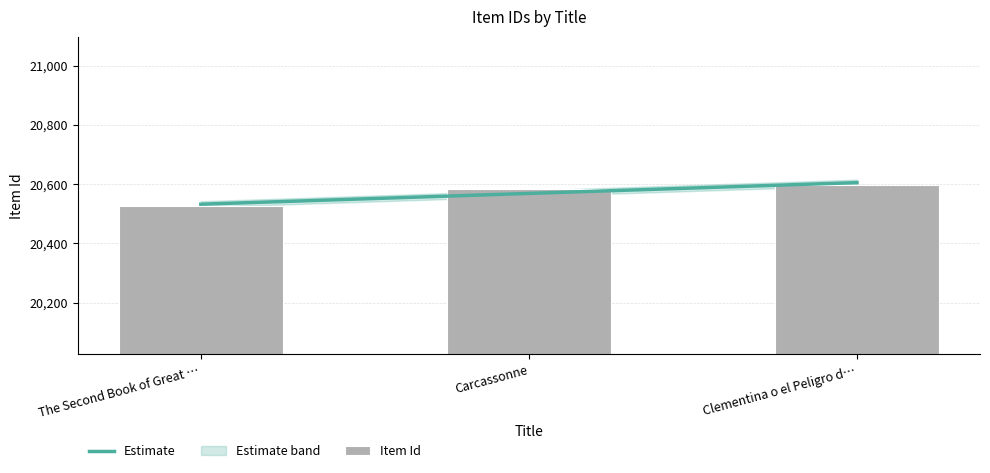

What is the change in value from The Second Book of Great … to Clementina o el Peligro d…?

+73